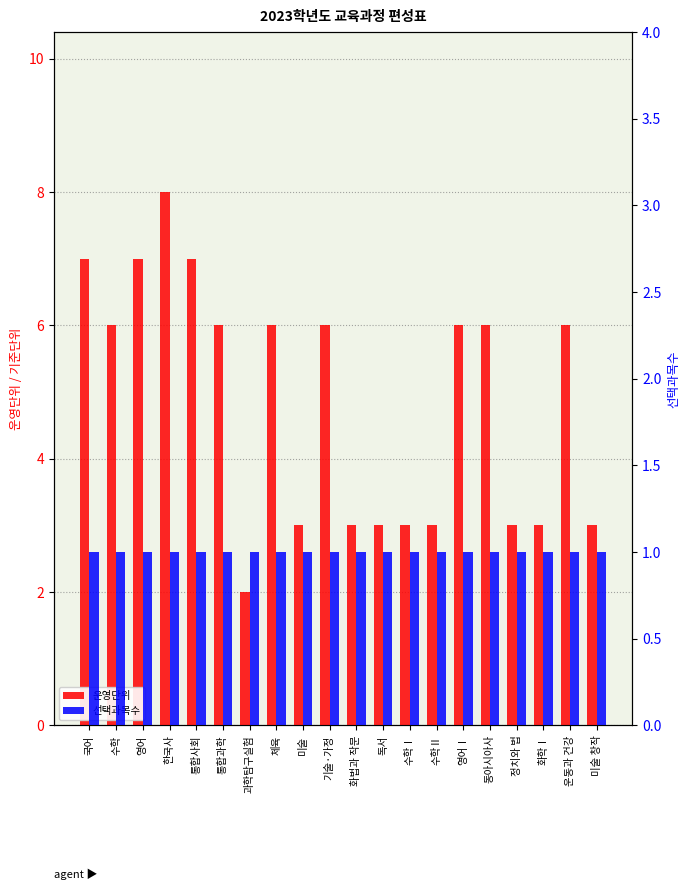

How many distinct data groups are displayed?

2